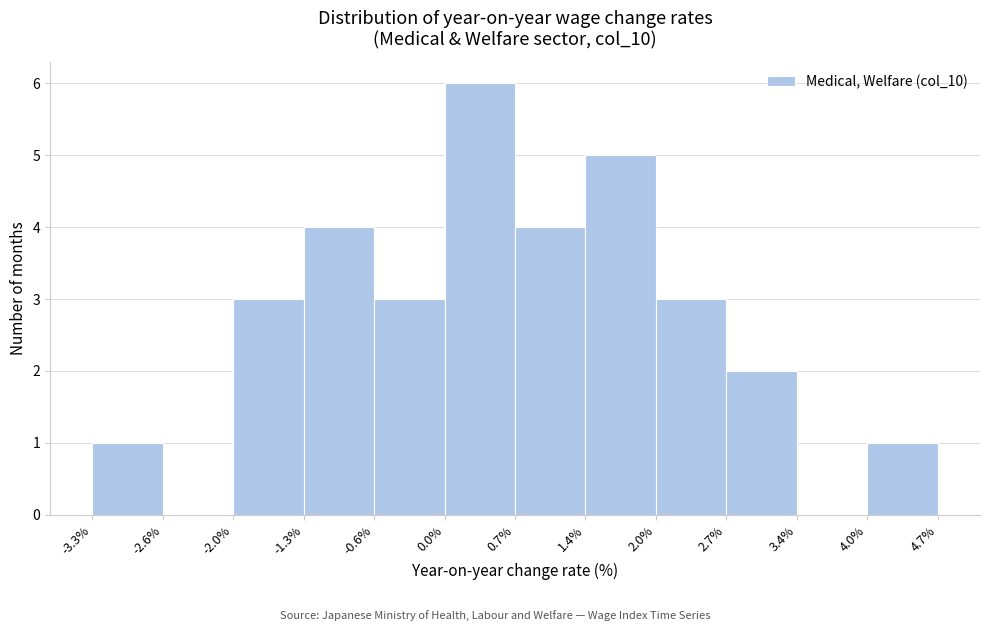

Reading left to right, transcribe this chart: for each bar, give the range it covers on the x-axis and its height. The values are not printed on the chart, so give them approximately, as read against the axis.

-3.3% to -2.6%: 1
-2.6% to -2.0%: 0
-2.0% to -1.3%: 3
-1.3% to -0.6%: 4
-0.6% to 0.0%: 3
0.0% to 0.7%: 6
0.7% to 1.4%: 4
1.4% to 2.0%: 5
2.0% to 2.7%: 3
2.7% to 3.4%: 2
3.4% to 4.0%: 0
4.0% to 4.7%: 1